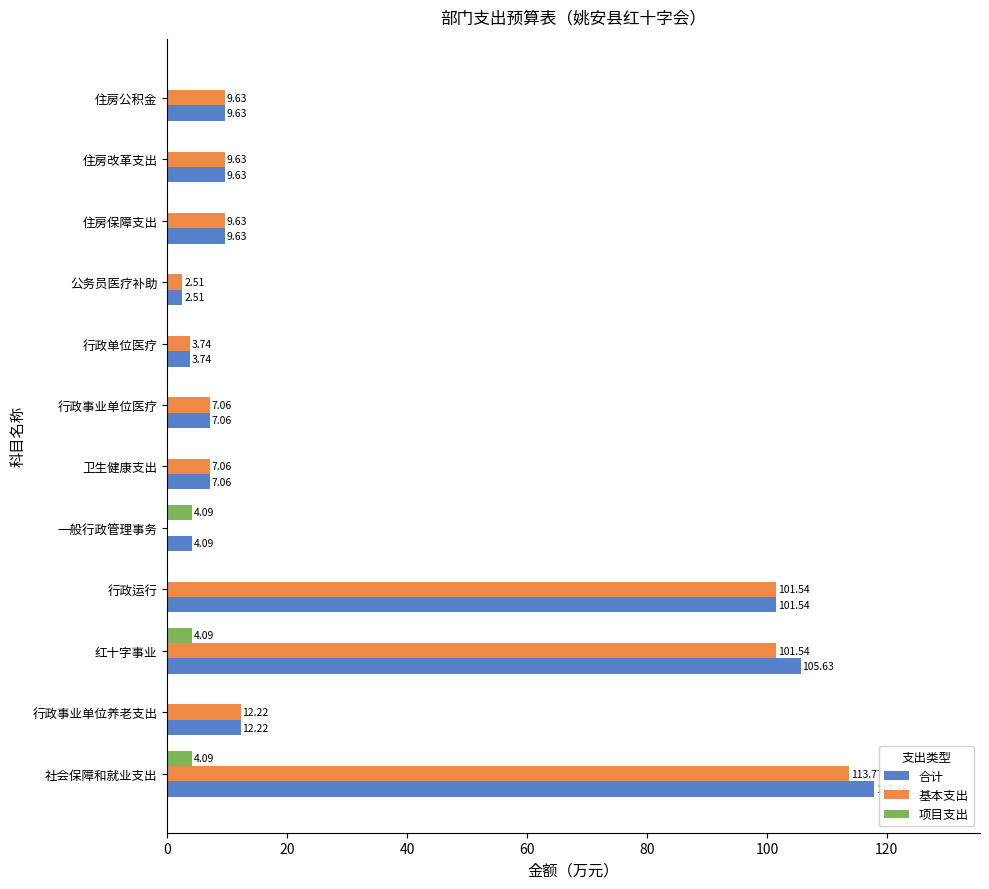

How many data points does each series have?

12